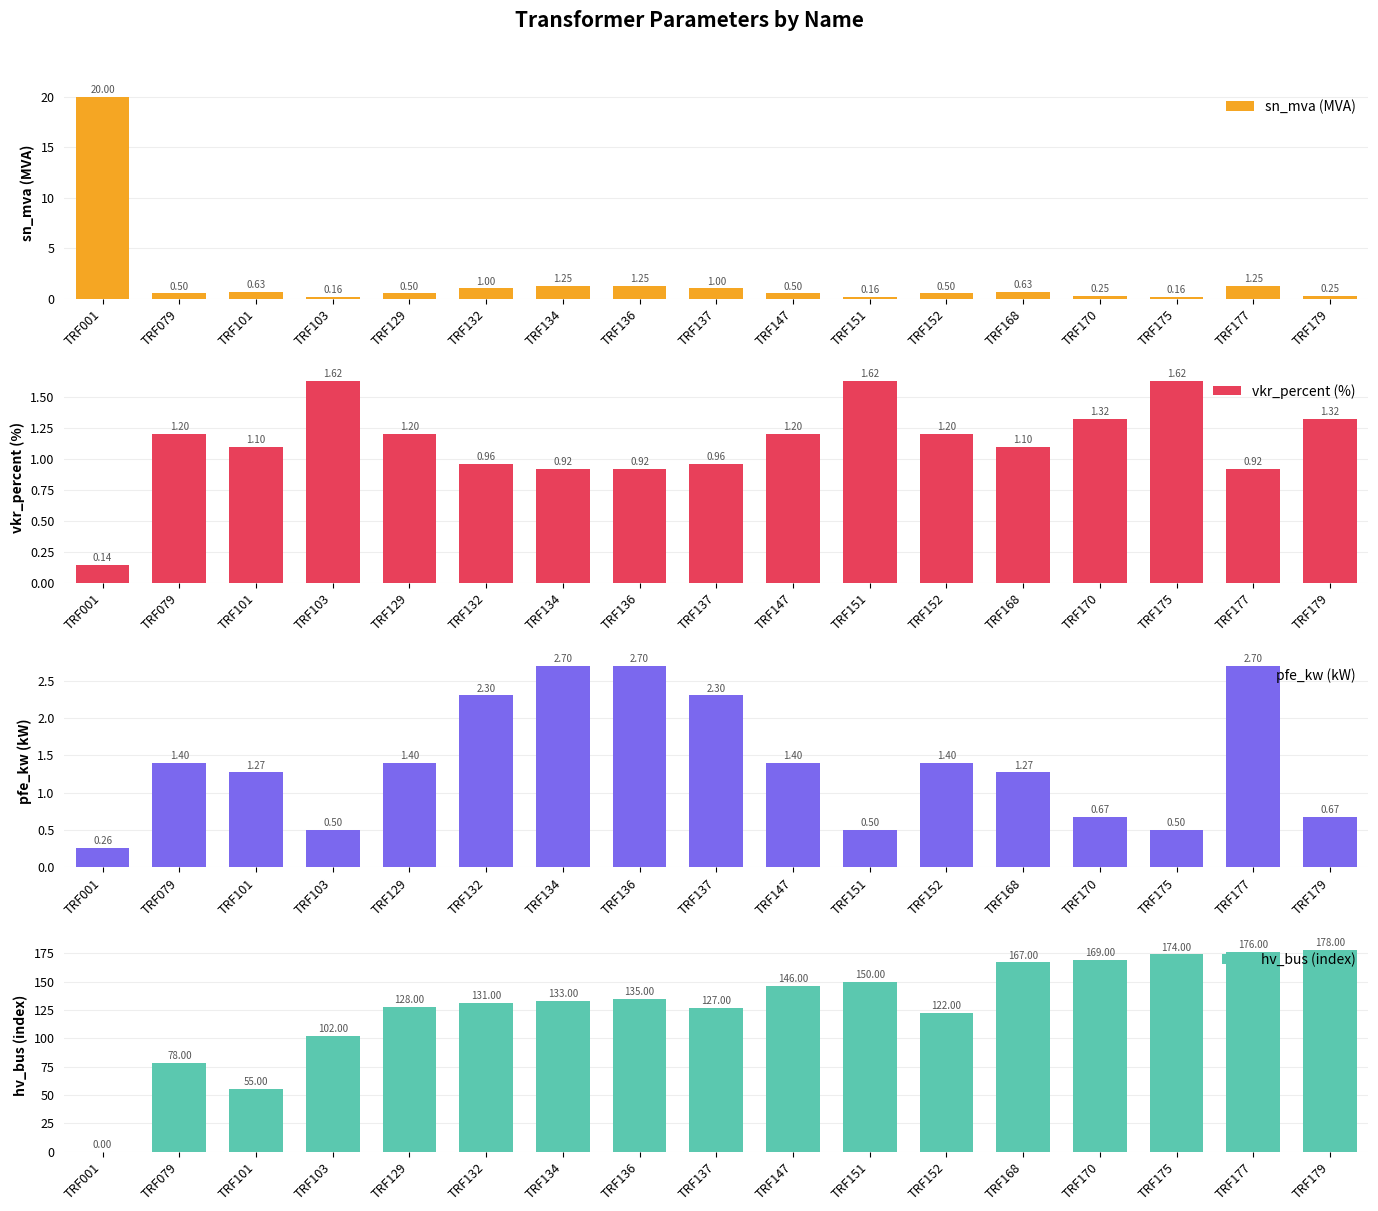

What is the difference between the highest and lowest values at TRF168?

166.4